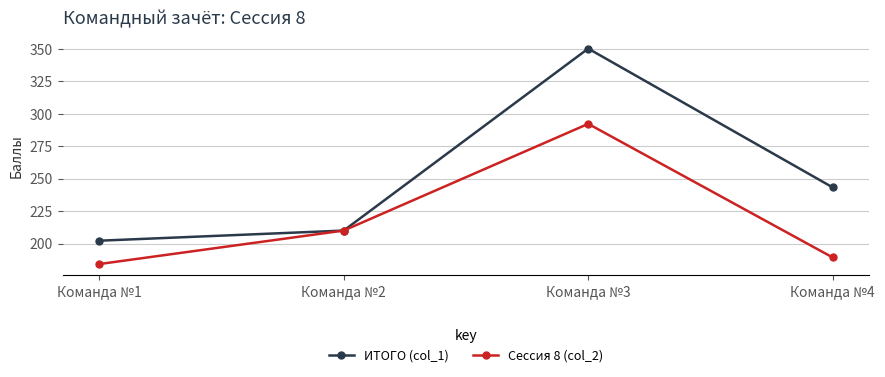

What is the value of the Сессия 8 (col_2) point at the 2nd from the left?

210.0